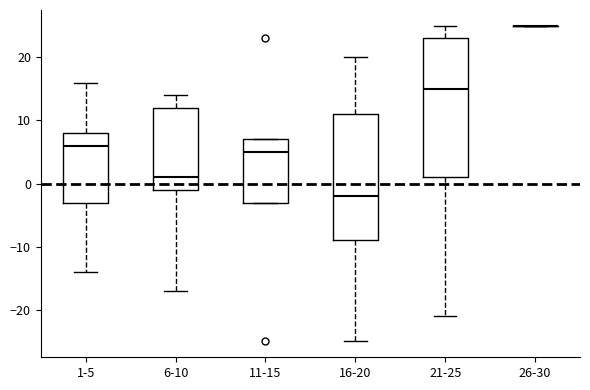

Reading left to right, transcribe this box plot: for each box, give where its median line is, the range the box spans, and where its two whiskers end, as read against the y-axis. The values are not printed on the chart, so give them approximately, as read against the axis.

1-5: median 6, box -3 to 8, whiskers -14 to 16
6-10: median 1, box -1 to 12, whiskers -17 to 14
11-15: median 5, box -3 to 7, whiskers -3 to 7
16-20: median -2, box -9 to 11, whiskers -25 to 20
21-25: median 15, box 1 to 23, whiskers -21 to 25
26-30: box collapsed to a line at 25, whiskers 25 to 25